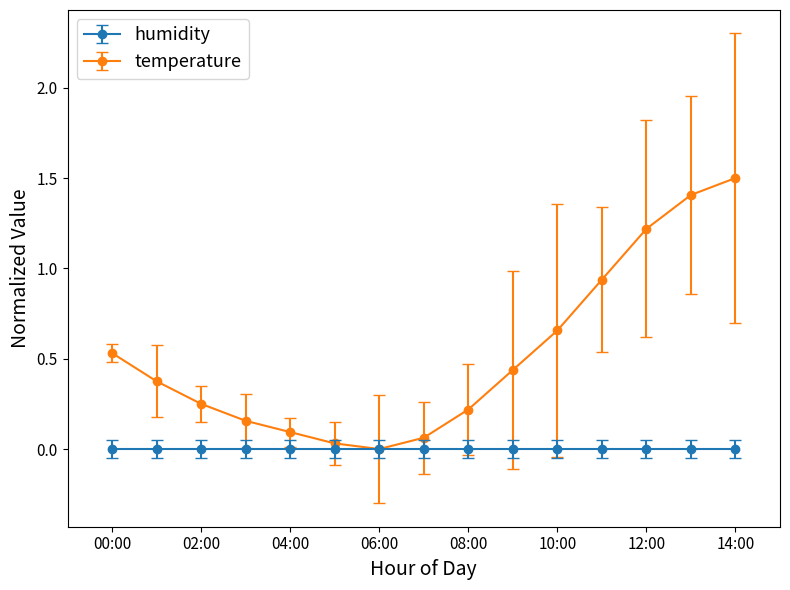

Does the chart display data point markers on the line(s)?

Yes